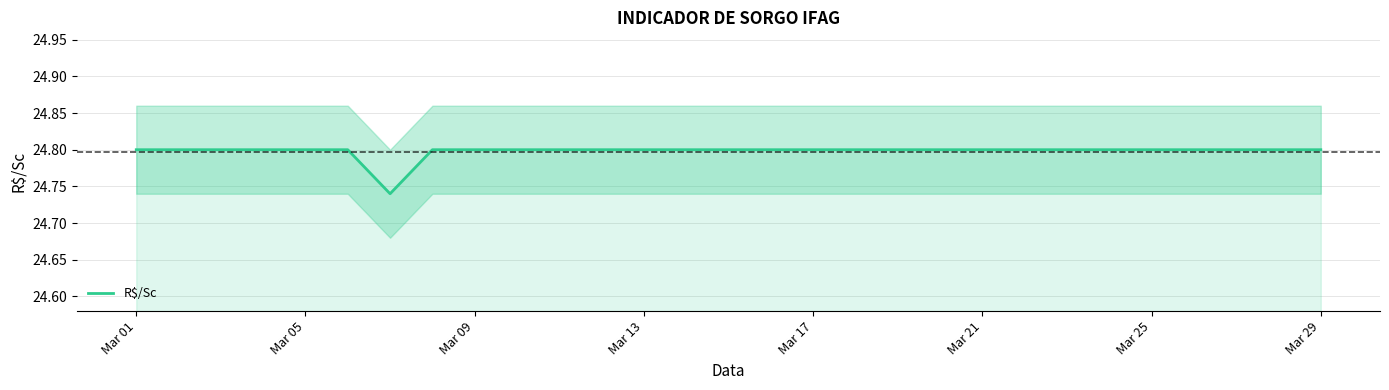

What is the highest value of the R$/Sc series?

24.8